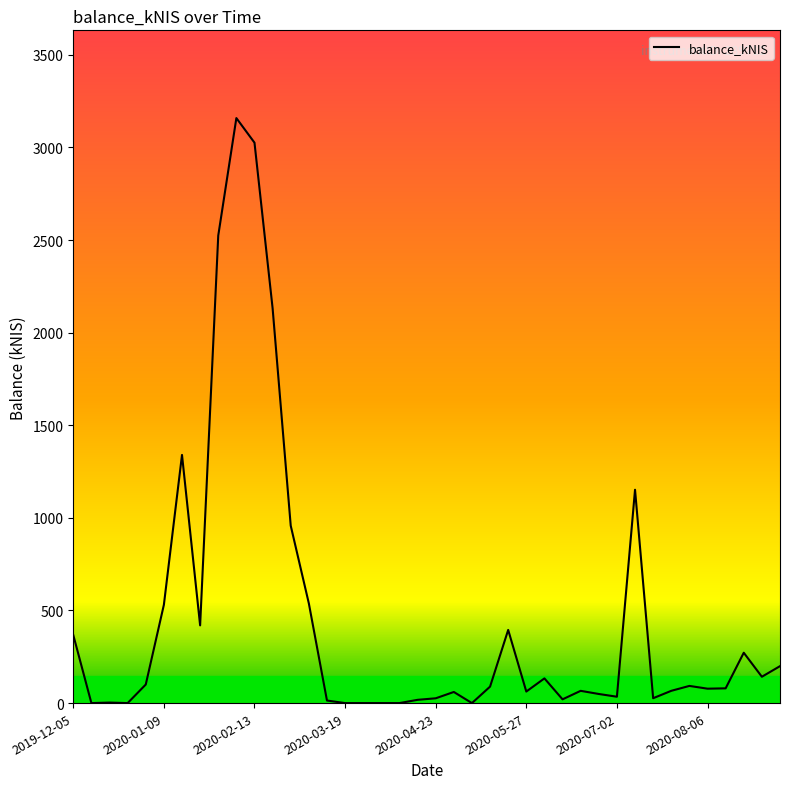

What is the maximum value shown in the chart?

3158.7